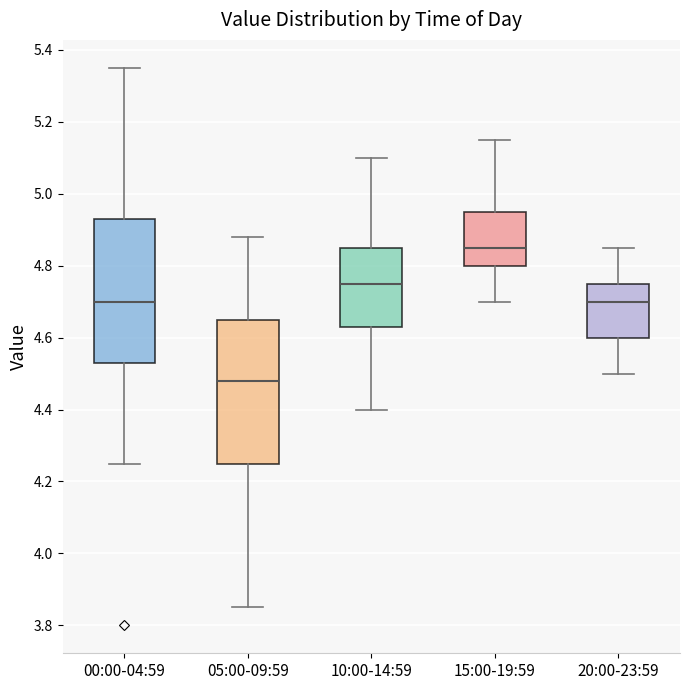

Reading left to right, transcribe this box plot: for each box, give where its median line is, the range the box spans, and where its two whiskers end, as read against the y-axis. The values are not printed on the chart, so give them approximately, as read against the axis.

00:00-04:59: median 4.70, box 4.54 to 4.94, whiskers 4.26 to 5.36
05:00-09:59: median 4.48, box 4.26 to 4.66, whiskers 3.86 to 4.88
10:00-14:59: median 4.76, box 4.64 to 4.86, whiskers 4.40 to 5.10
15:00-19:59: median 4.86, box 4.80 to 4.96, whiskers 4.70 to 5.16
20:00-23:59: median 4.70, box 4.60 to 4.76, whiskers 4.50 to 4.86